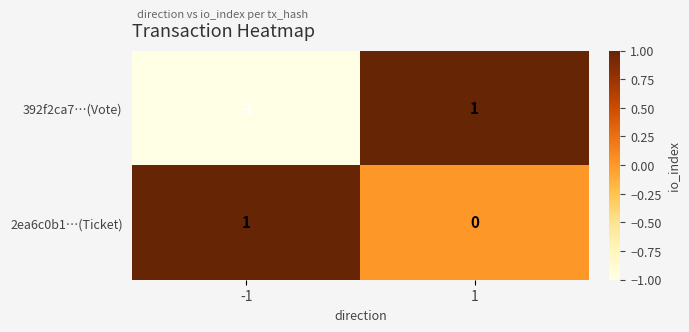

How many data points does each series have?

2